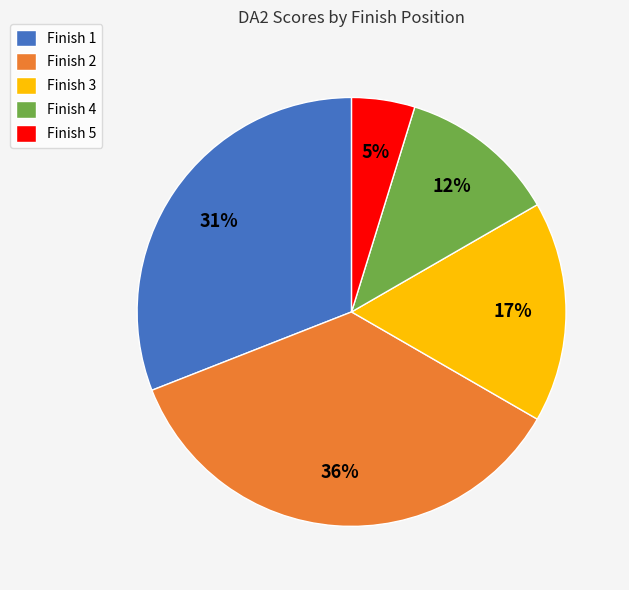

To the nearest percent, what portion does Finish 4 represent?

12%